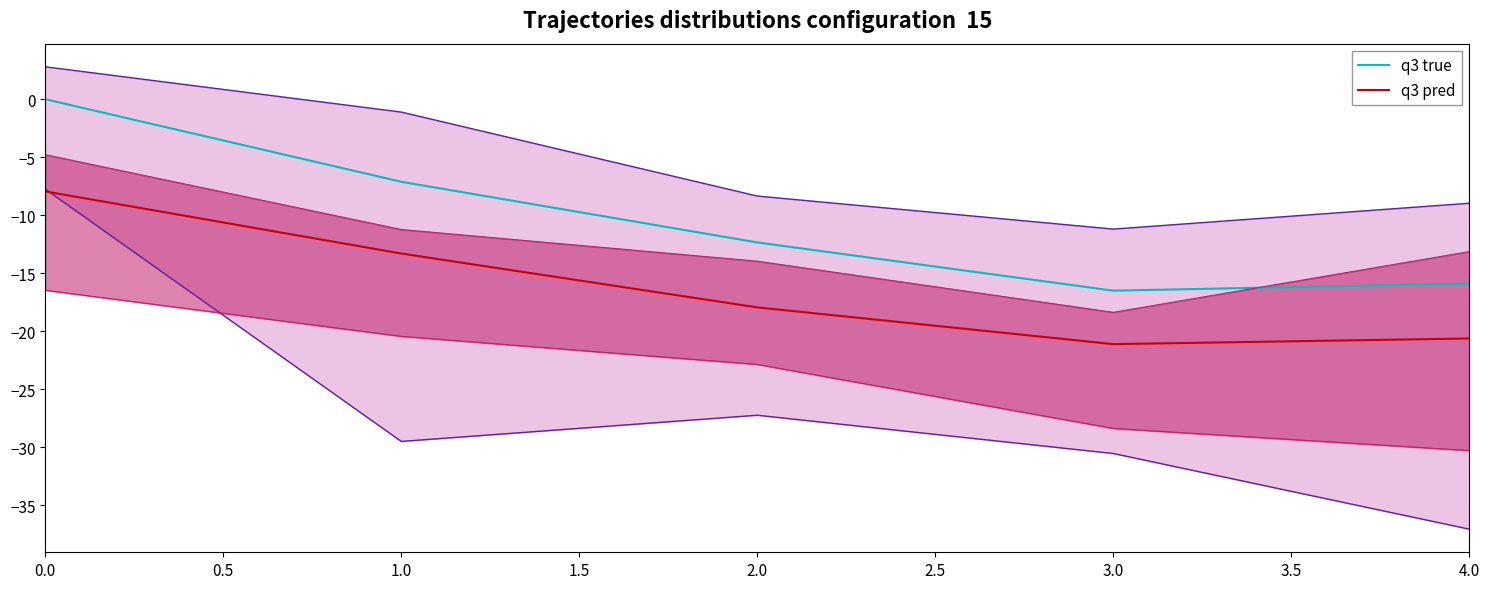

Does the chart have visible grid lines?

No